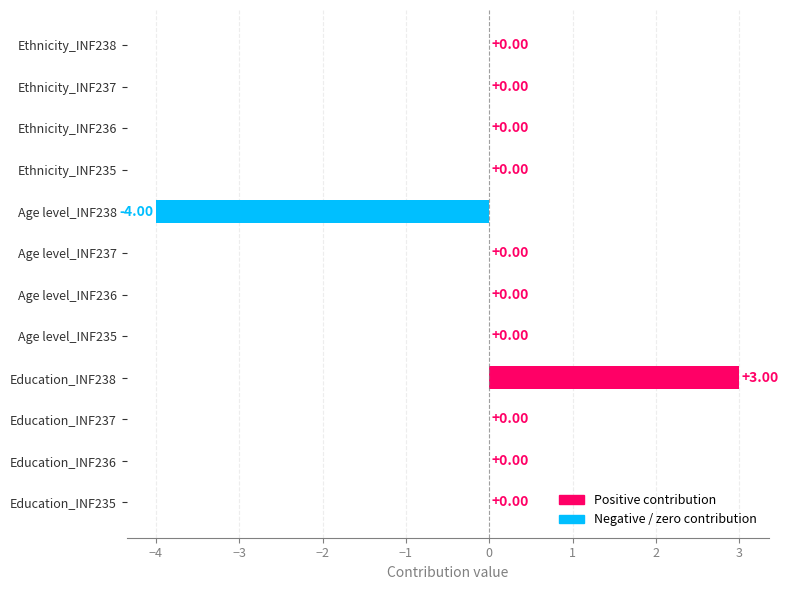

Between Age level_INF238 and Ethnicity_INF235, which is larger?

Ethnicity_INF235